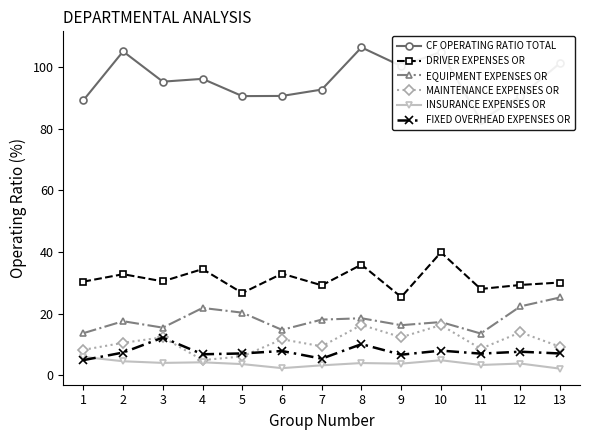

What is the difference between the highest and lowest values at 11?

79.4